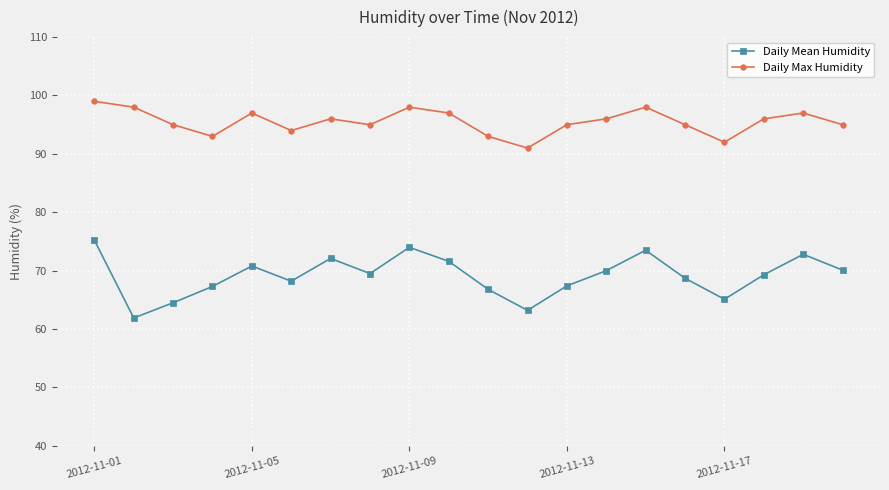

How many lines are shown in the chart?

2